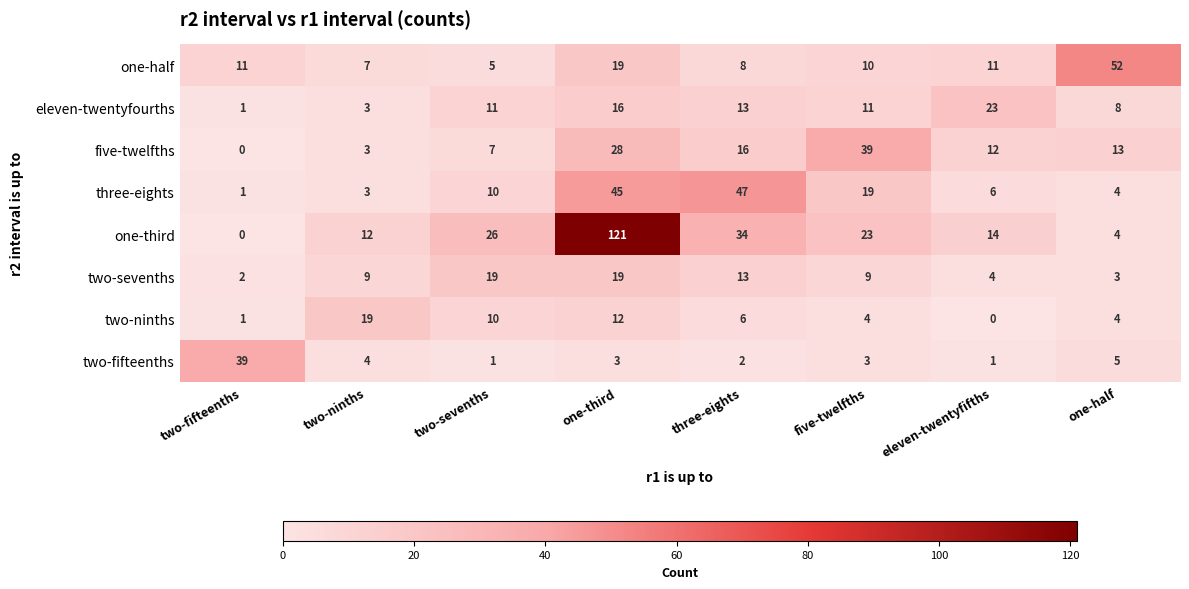

Count the number of data series in this chart.

8